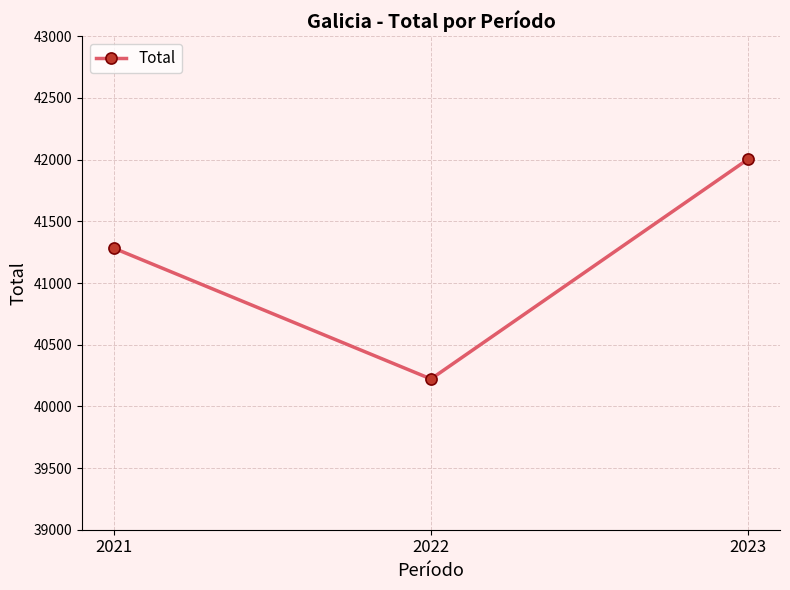

Rank the categories by value from highest to lowest.

2023, 2021, 2022